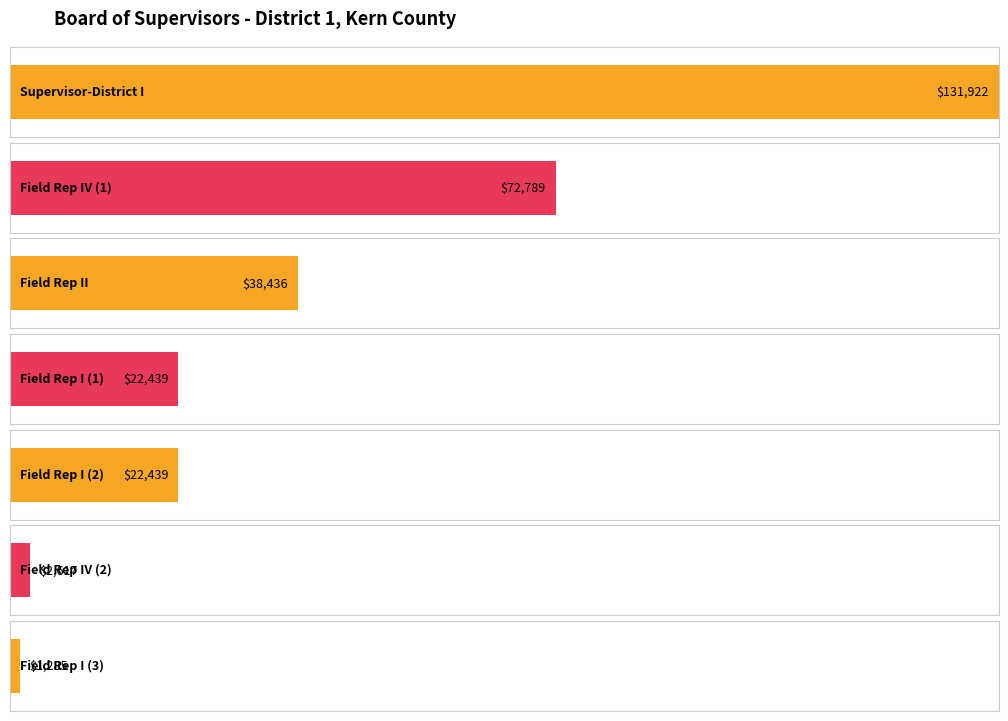

What is the sum of all values?

291927